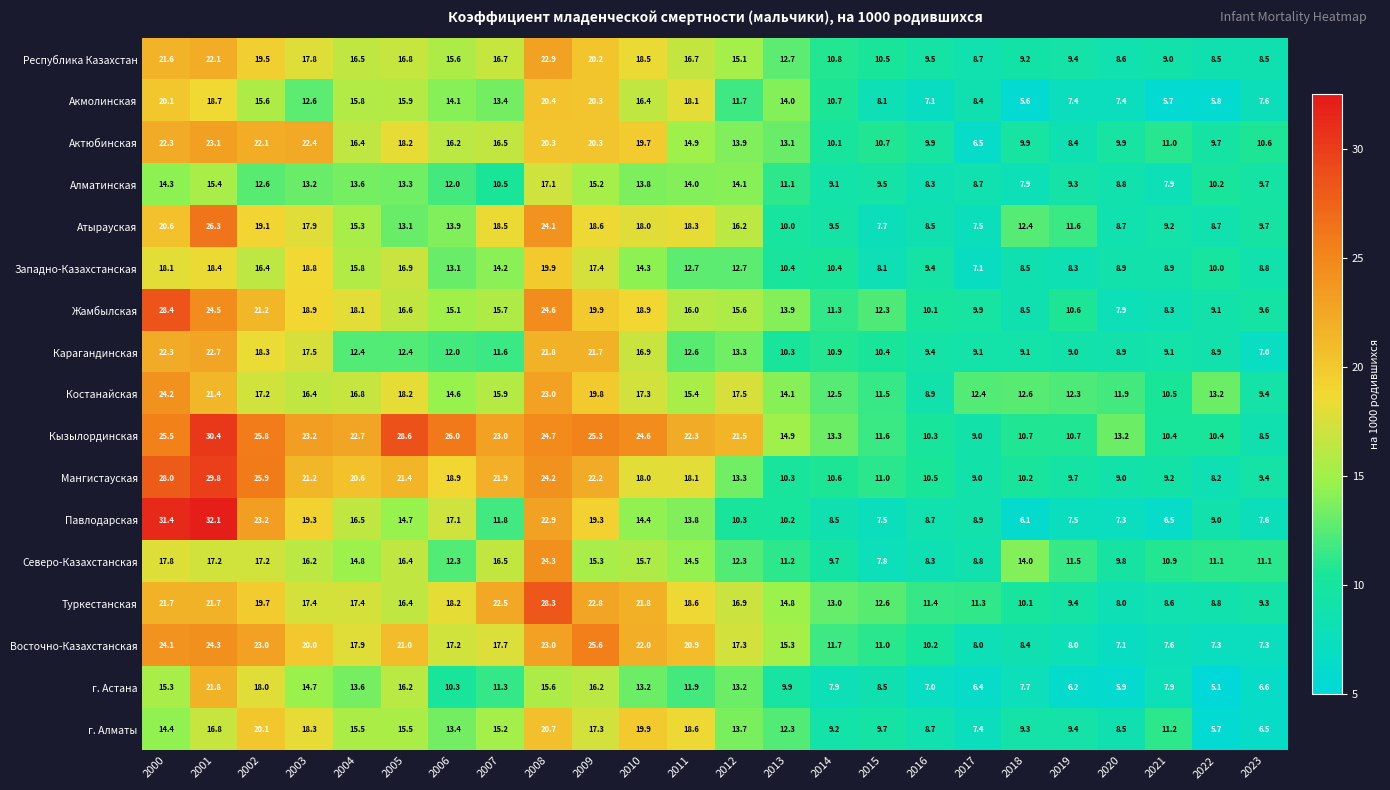

What is the average value of the Карагандинская series?

13.2